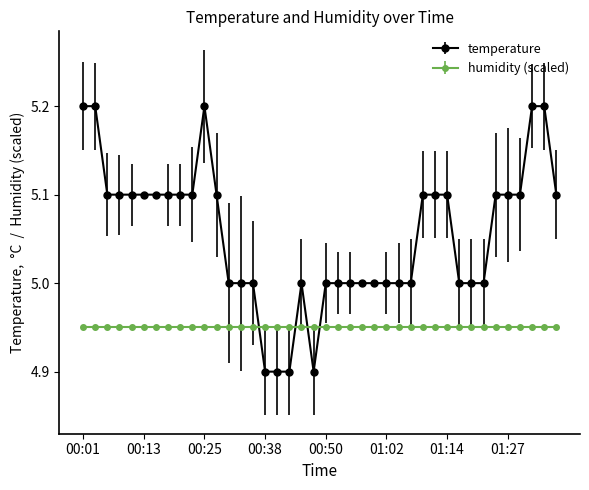

What is the difference between the maximum and minimum values in the temperature series?

0.3